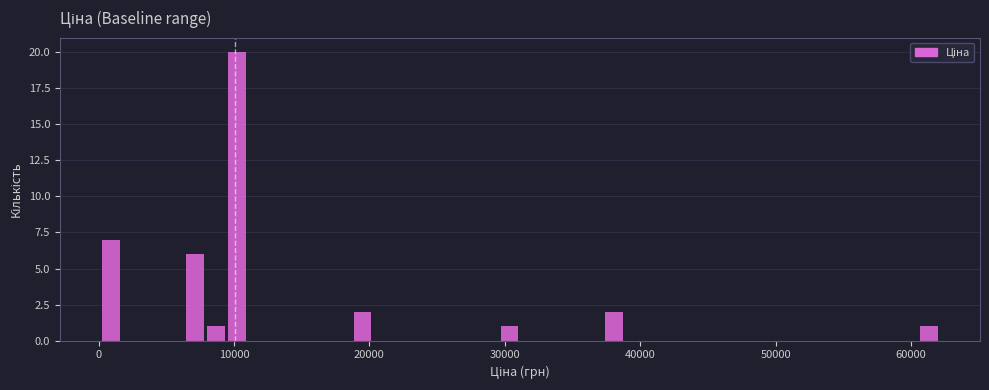

Read against the x-axis, roughly where is the centre of the tallest bar?

10000